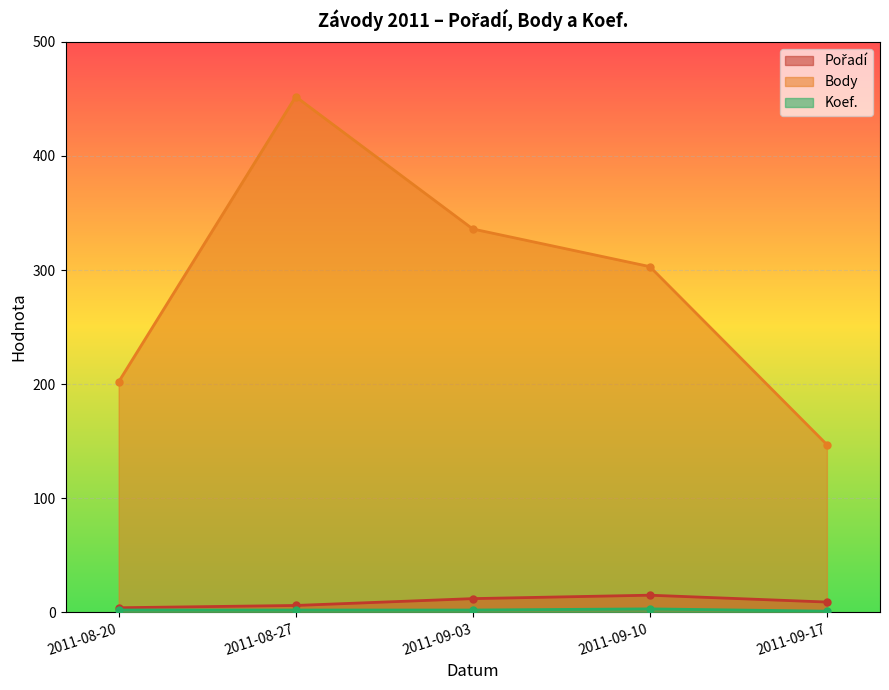

True or false: Body and Pořadí cross at least once.

False